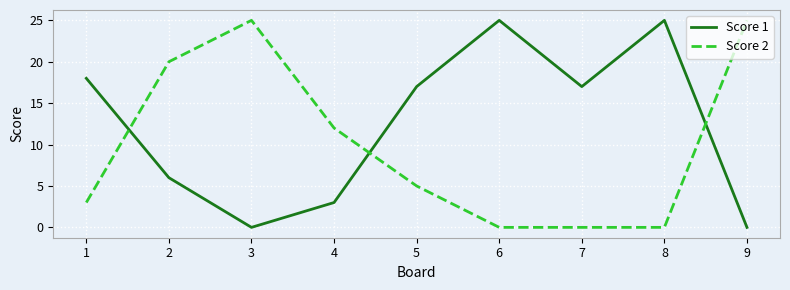

Reading left to right, list all the values displayed in this chart.

Score 1: 18	6	0	3	17	25	17	25	0
Score 2: 3	20	25	12	5	0	0	0	25